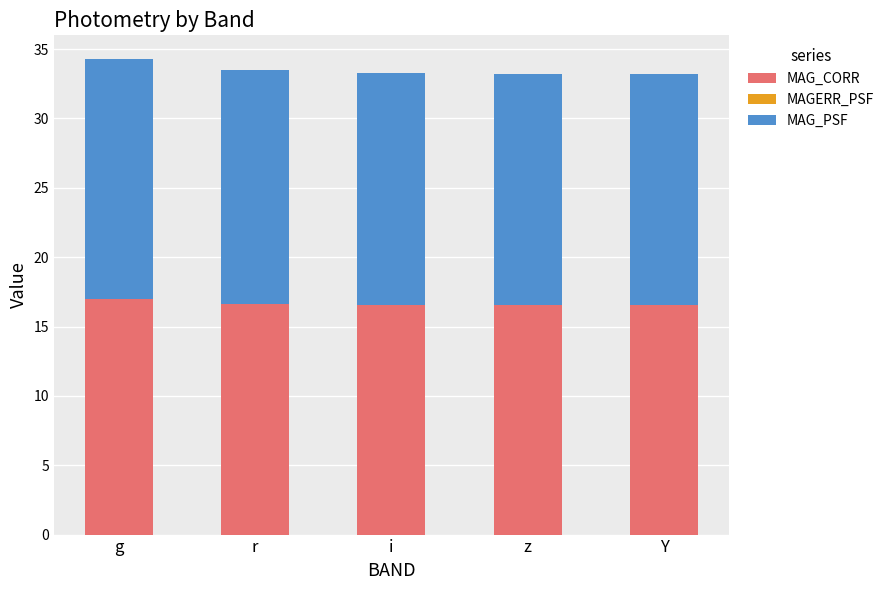

Is it true that MAG_CORR equals 27.7 at g?

False